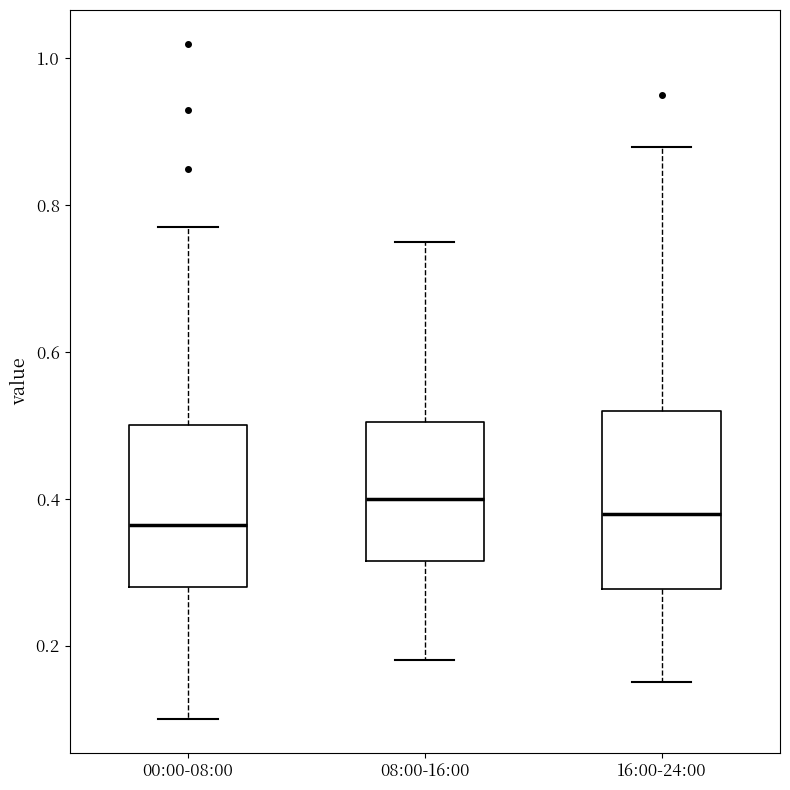

Where does the lower whisker of the box for 16:00-24:00 end on the y-axis? The values are not printed on the chart, so give them approximately, as read against the axis.

0.16